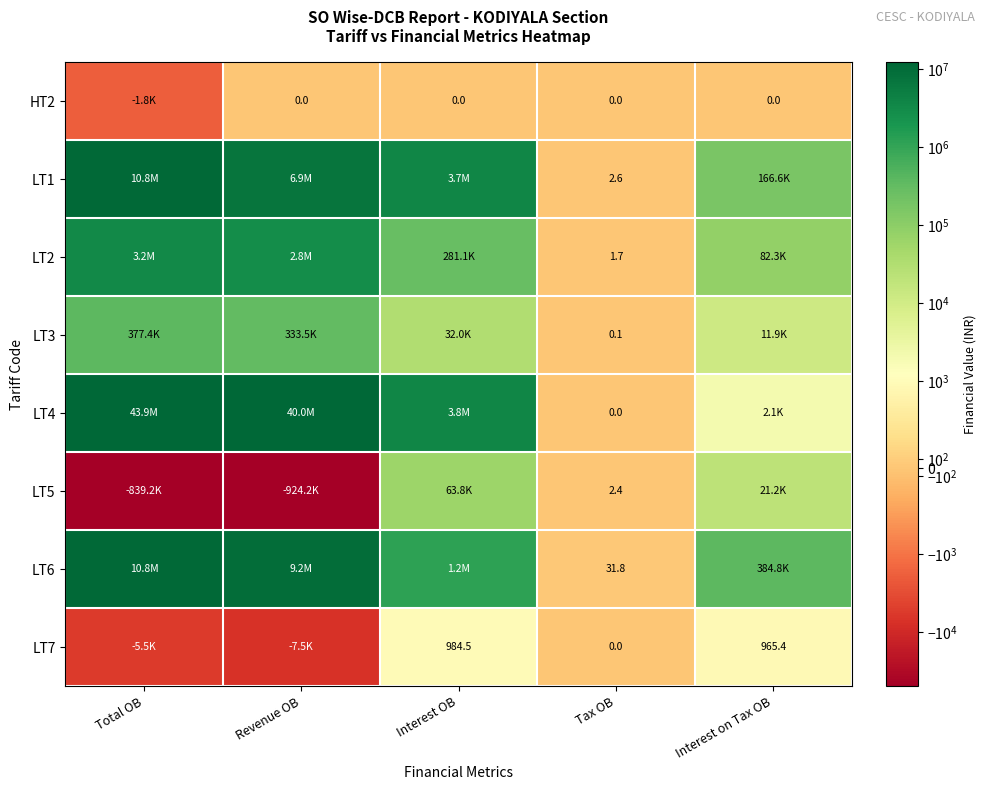

What is the difference between the highest and lowest values at Total OB?

44727454.2